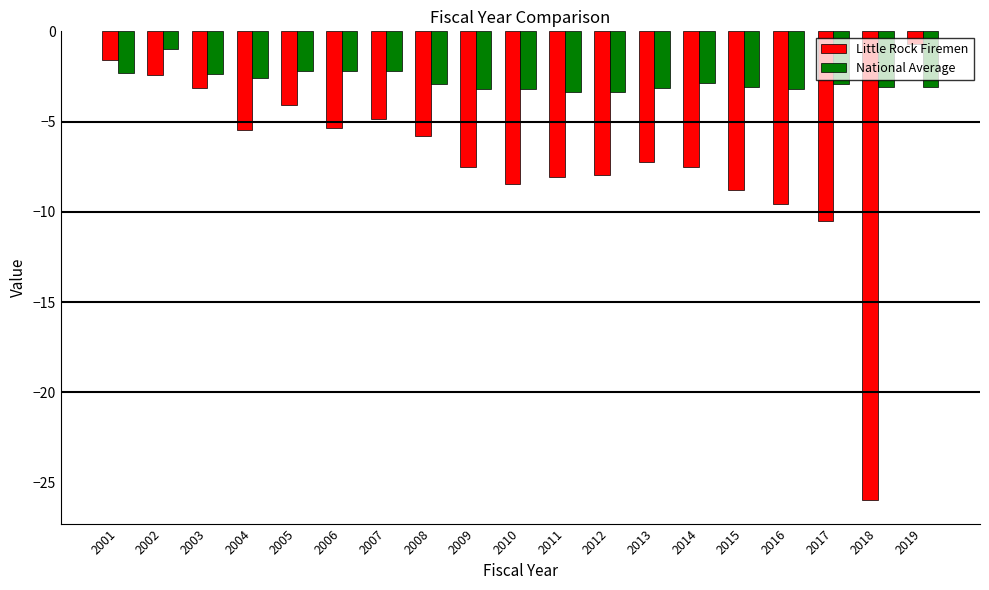

What is the average value of the Little Rock Firemen series?

-7.1